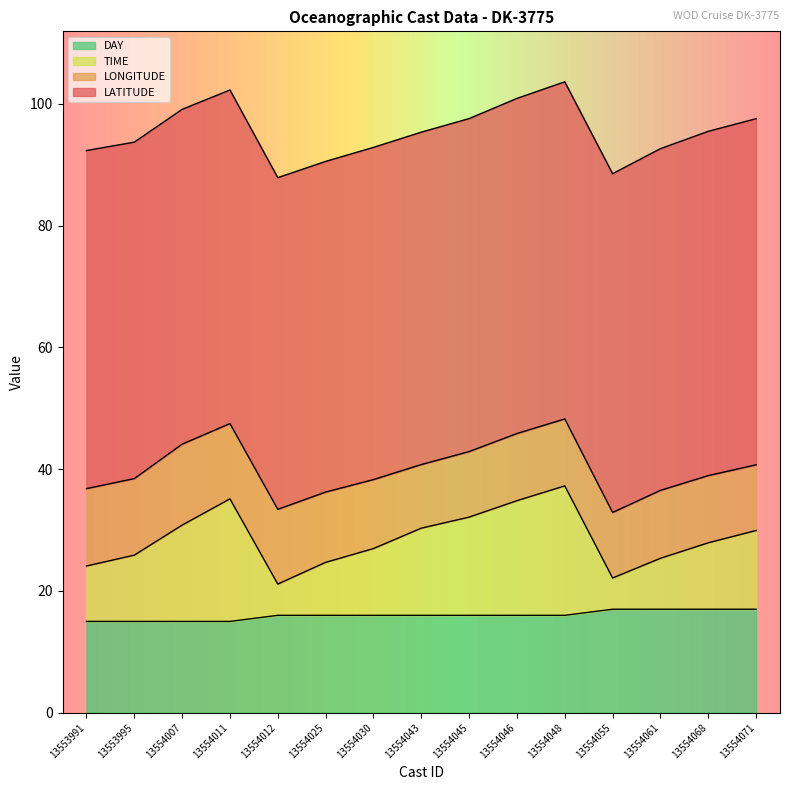

What is the total value across all series at 13554046?

100.9